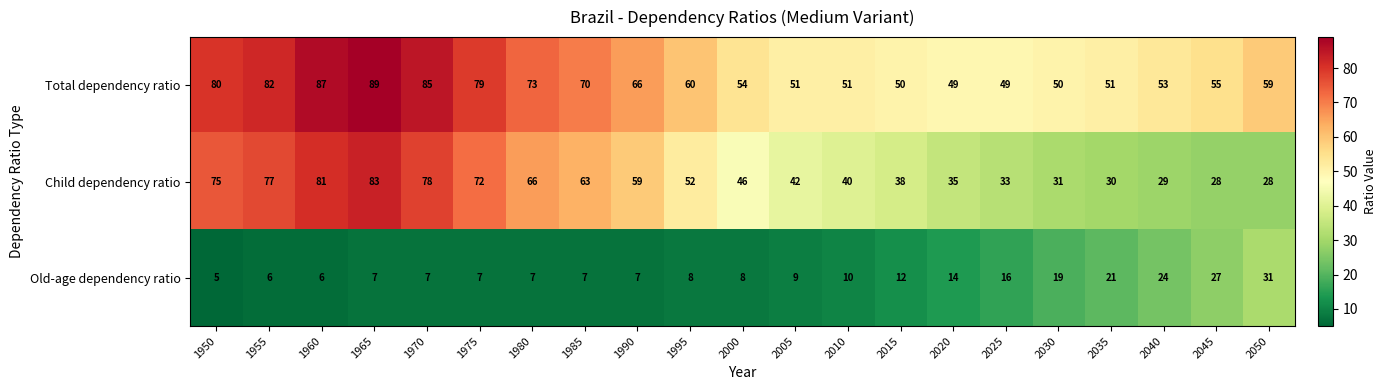

What is the difference between the highest and lowest values at 1985?

63